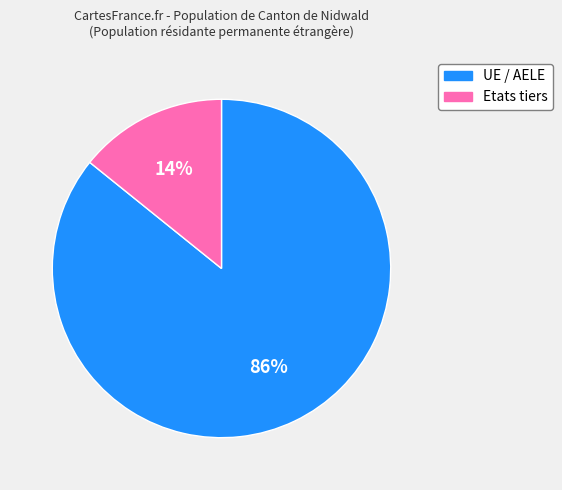

Which slice is the largest?

UE / AELE